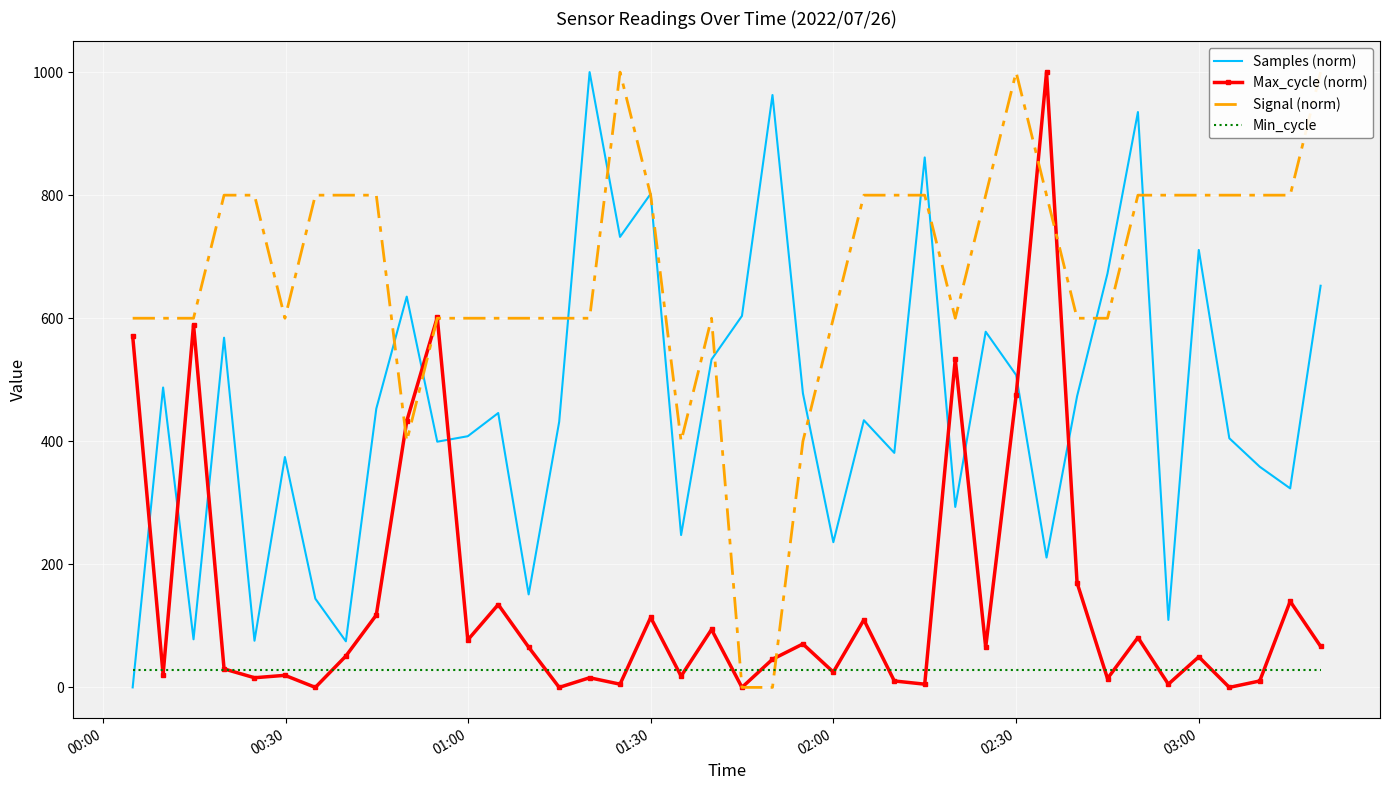

What is the difference between the second highest and second lowest values in the Signal (norm) series?

1000.0